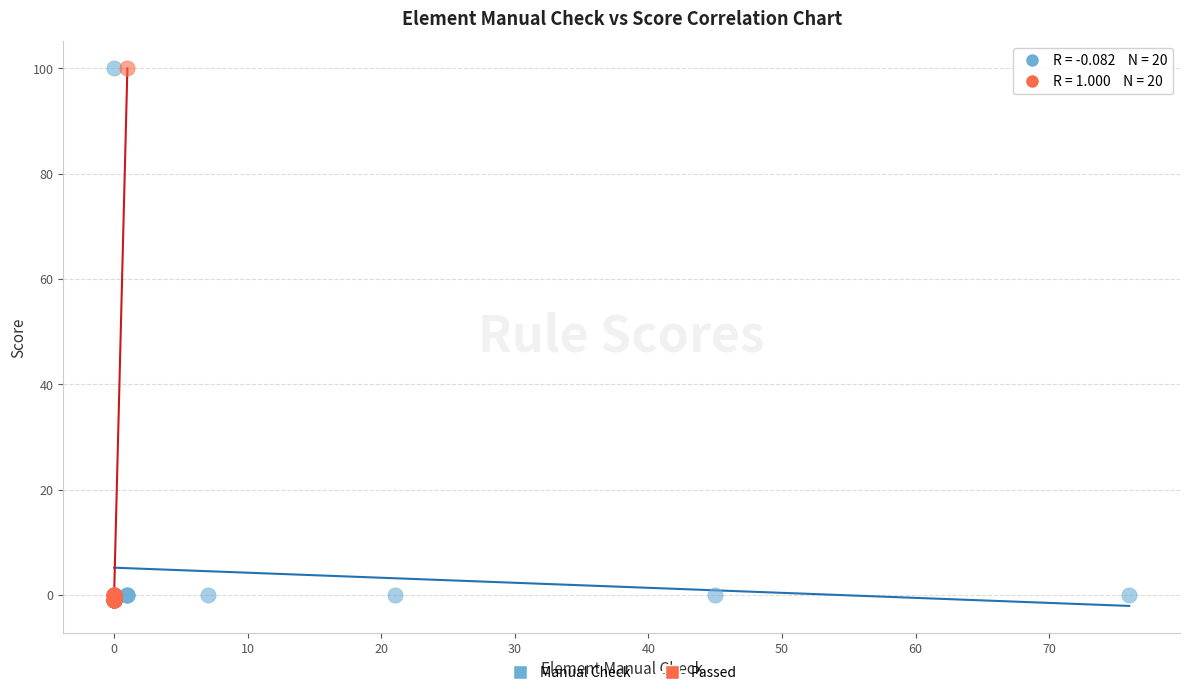

What are all the series names shown in the legend?

Manual Check, Passed